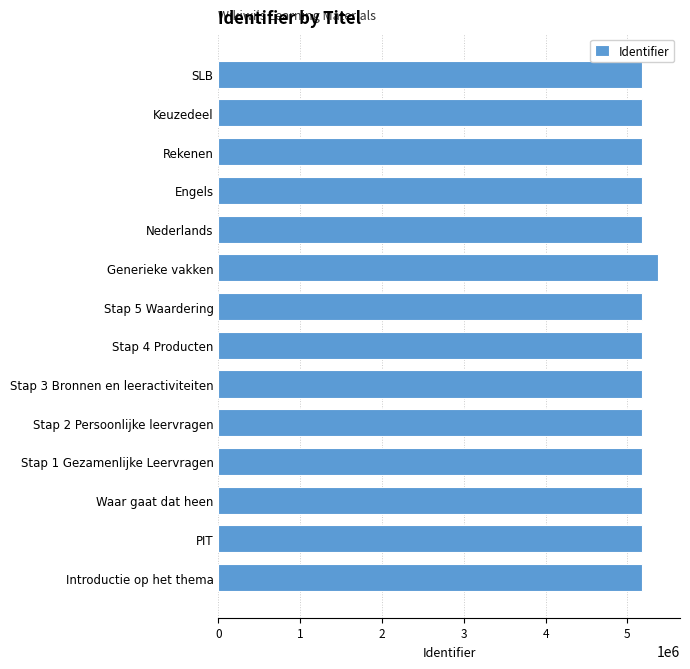

What is the difference between the maximum and second lowest values?

198338